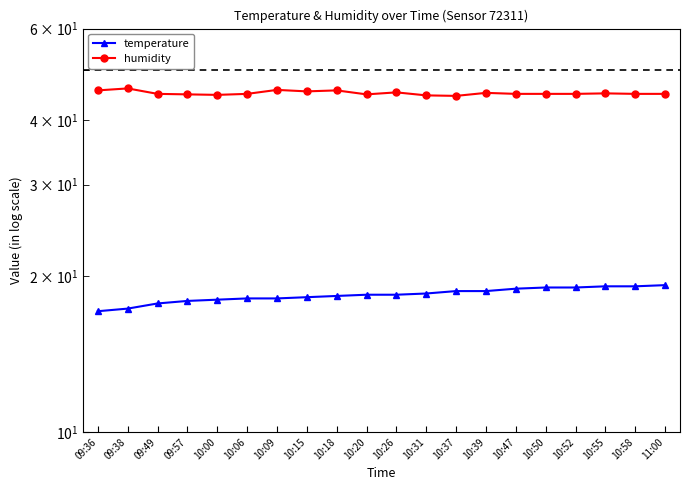

True or false: temperature has more than 0 points higher than both neighbors.

False